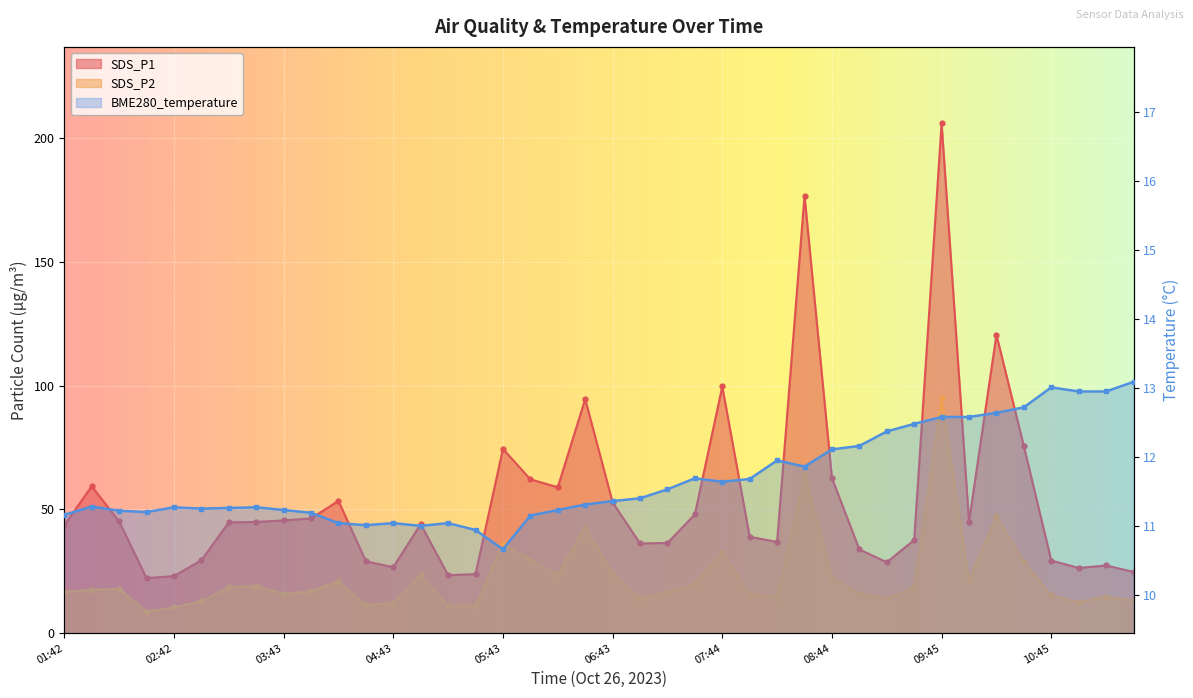

Which series has the largest range (max minus min)?

SDS_P1